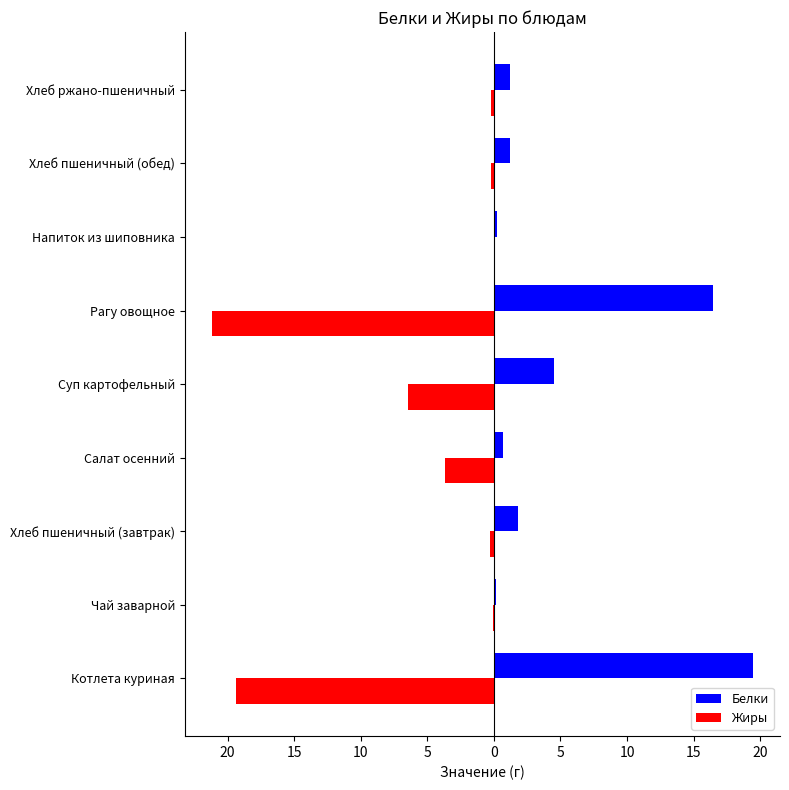

What are all the series names shown in the legend?

Белки, Жиры